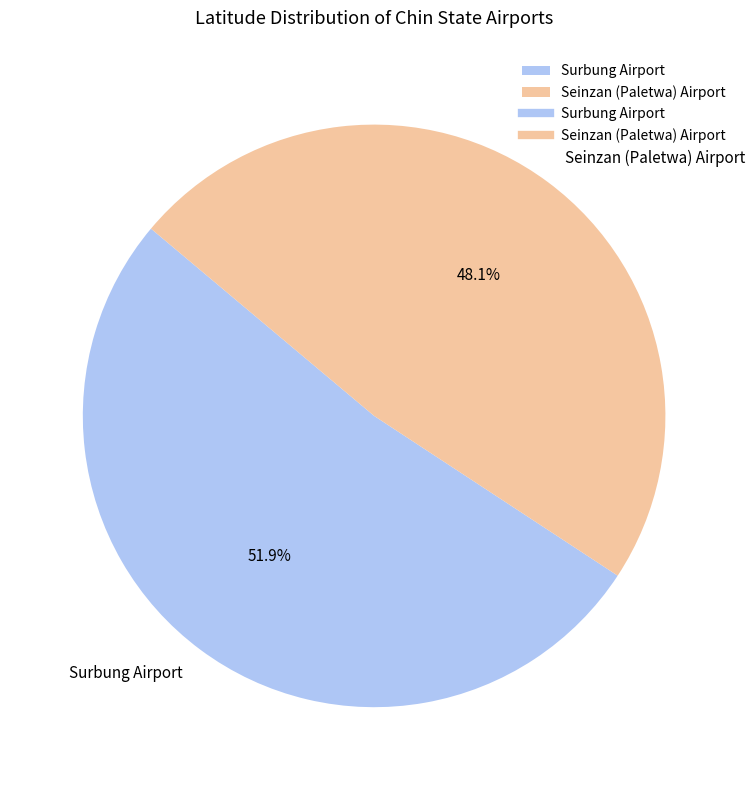

How much of the chart is everything except Seinzan (Paletwa) Airport?

51.9%